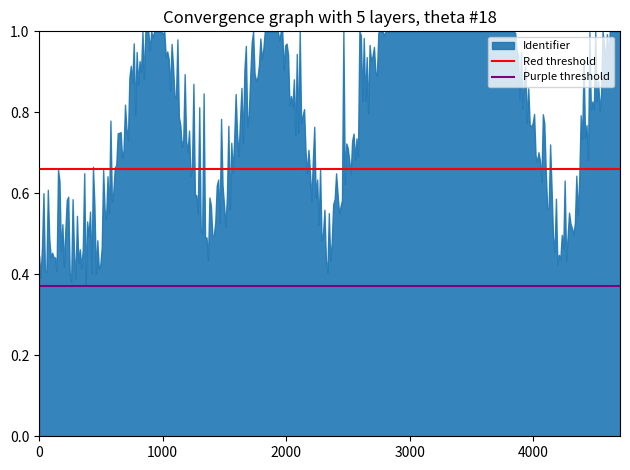

Reading left to right, what are all the values shown in this chart?

Red threshold: 0.7	0.7
Purple threshold: 0.4	0.4